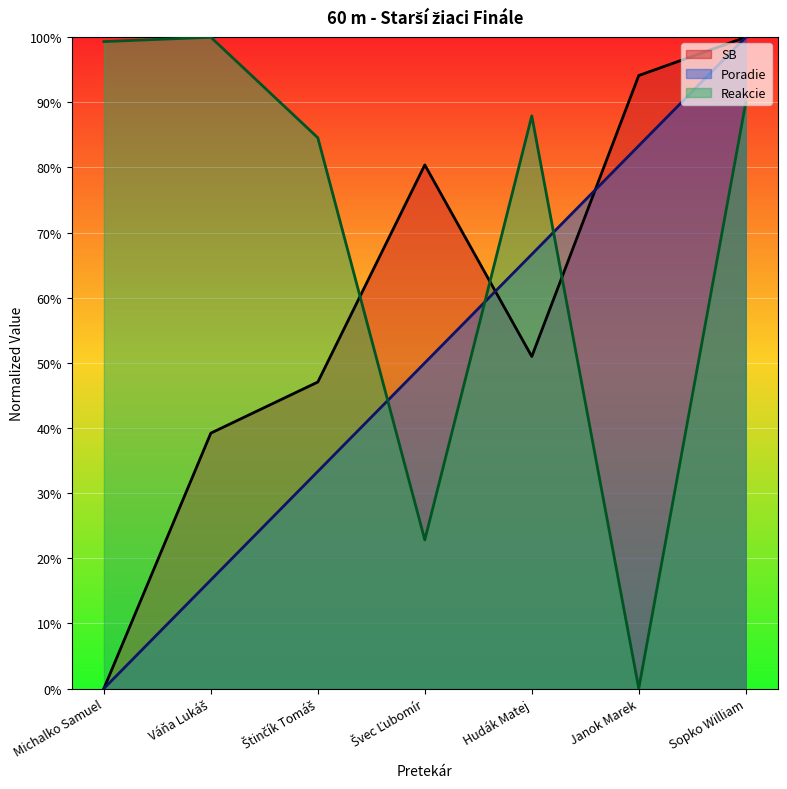

Where do Reakcie and Poradie first cross each other?

Štinčík Tomáš and Švec Ľubomír